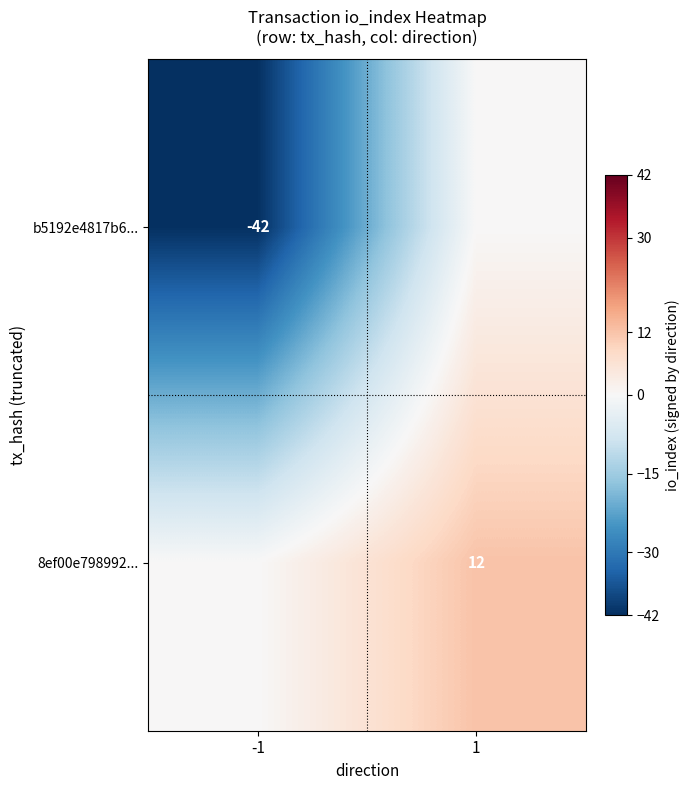

Which label corresponds to the smallest value in the chart?

-1